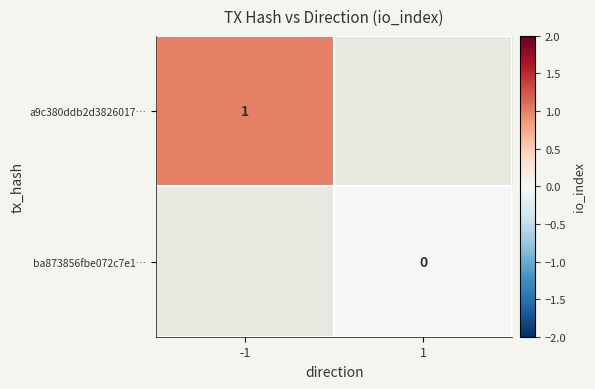

The value of a9c380ddb2d3826017… at -1 is 0. True or false?

False